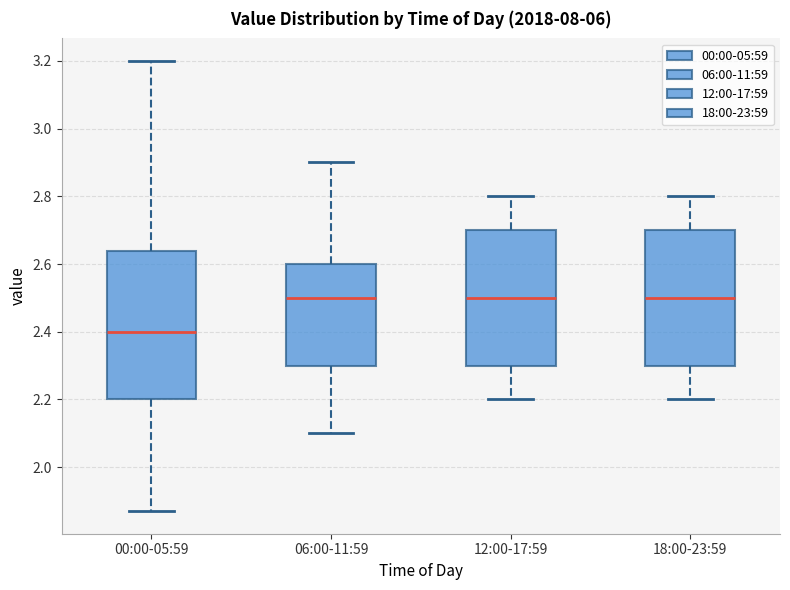

Reading left to right, transcribe this box plot: for each box, give where its median line is, the range the box spans, and where its two whiskers end, as read against the y-axis. The values are not printed on the chart, so give them approximately, as read against the axis.

00:00-05:59: median 2.40, box 2.20 to 2.64, whiskers 1.88 to 3.20
06:00-11:59: median 2.50, box 2.30 to 2.60, whiskers 2.10 to 2.90
12:00-17:59: median 2.50, box 2.30 to 2.70, whiskers 2.20 to 2.80
18:00-23:59: median 2.50, box 2.30 to 2.70, whiskers 2.20 to 2.80